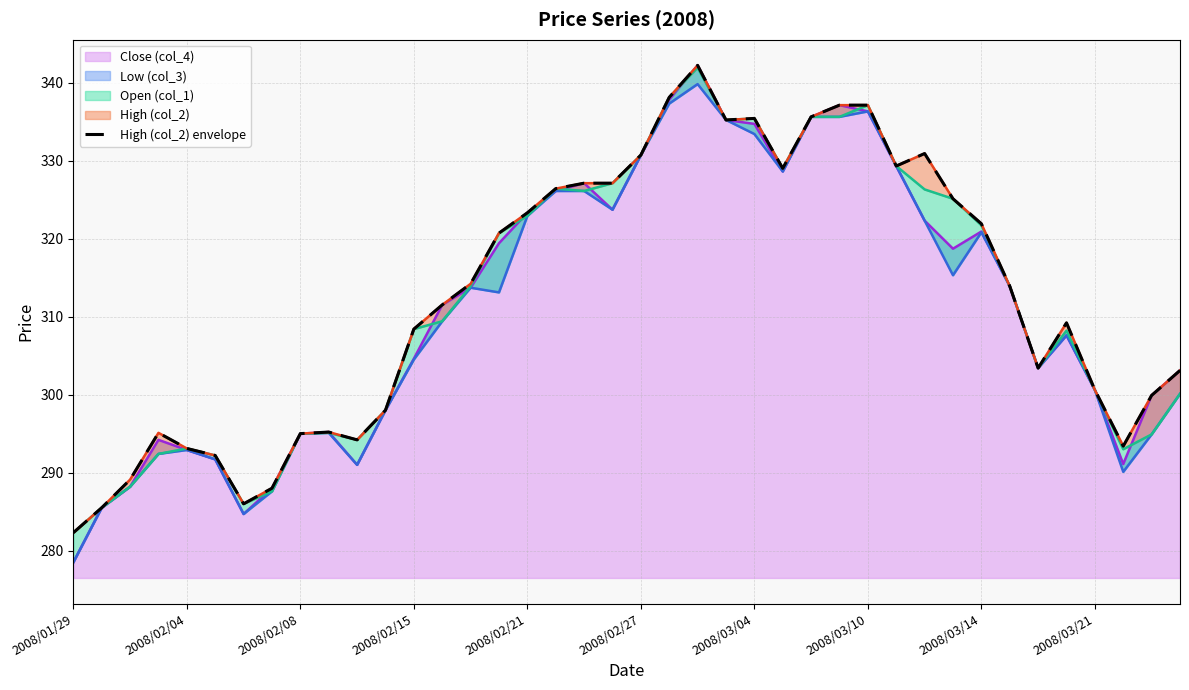

What is the change in value from 35 to 38?

-9.3